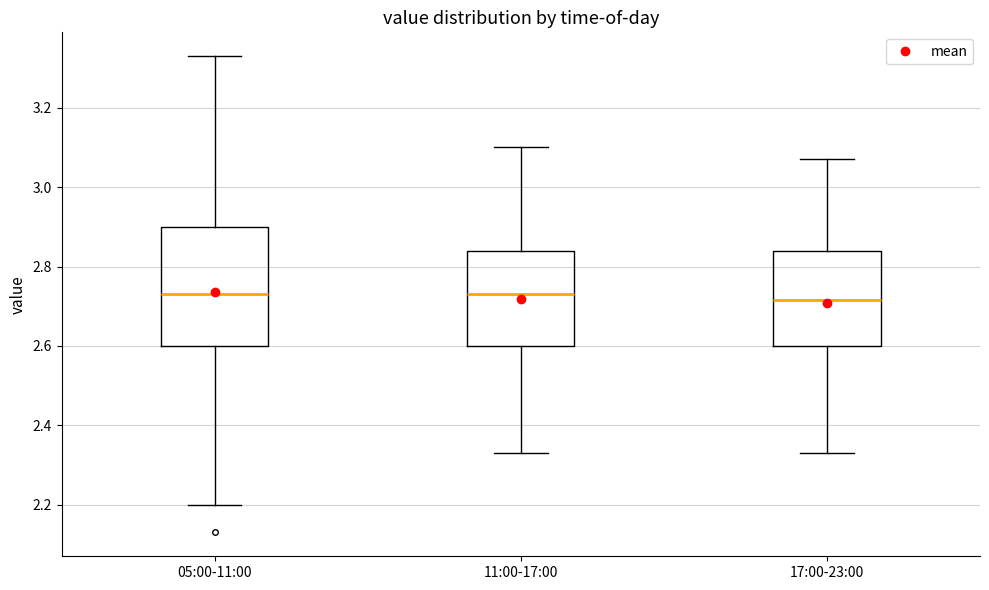

Where does the upper whisker of the box for 05:00-11:00 end on the y-axis? The values are not printed on the chart, so give them approximately, as read against the axis.

3.34